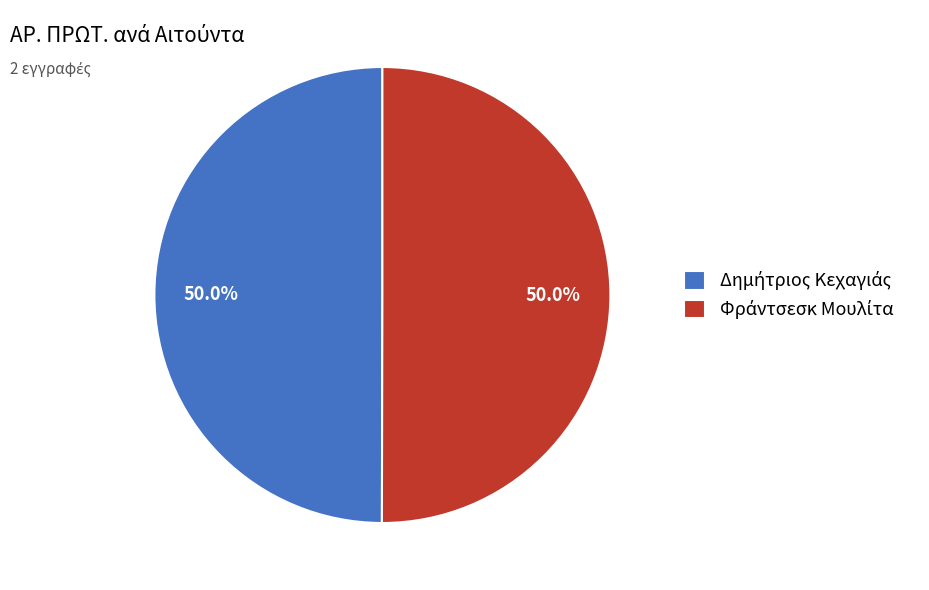

What percentage is the Φράντσεσκ Μουλίτα slice, to the nearest percent?

50%